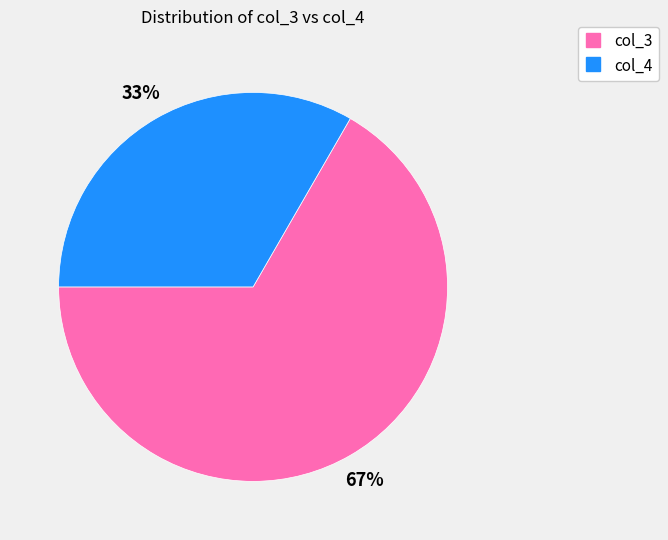

Is there a majority slice in this chart?

Yes